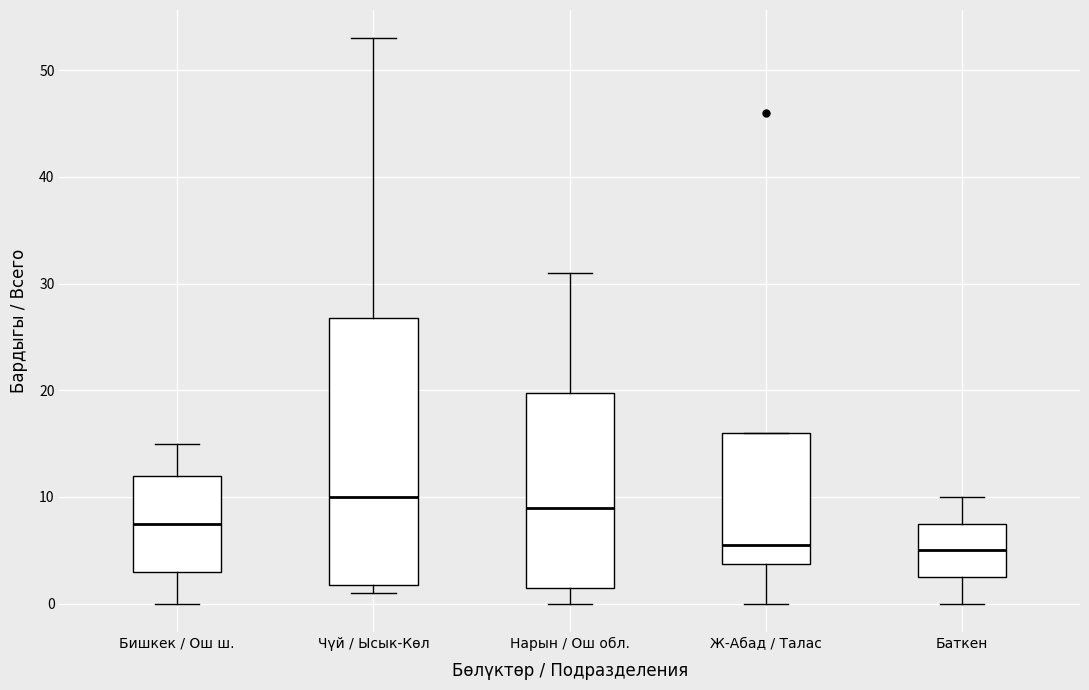

Which box is the tallest, from its lower edge to its upper edge?

Чүй / Ысык-Көл